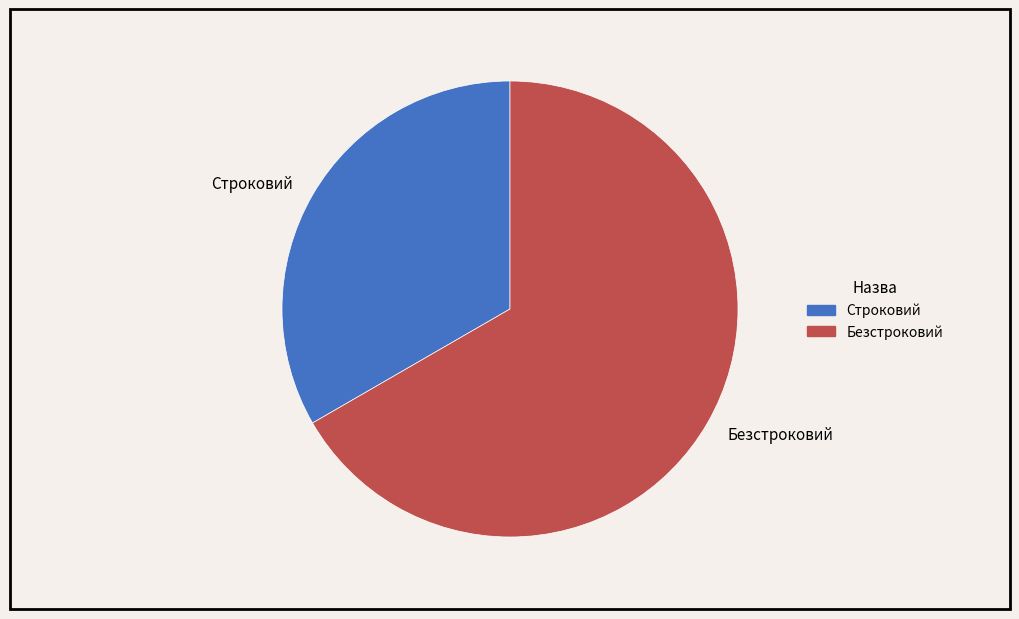

How many slices are in this pie chart?

2